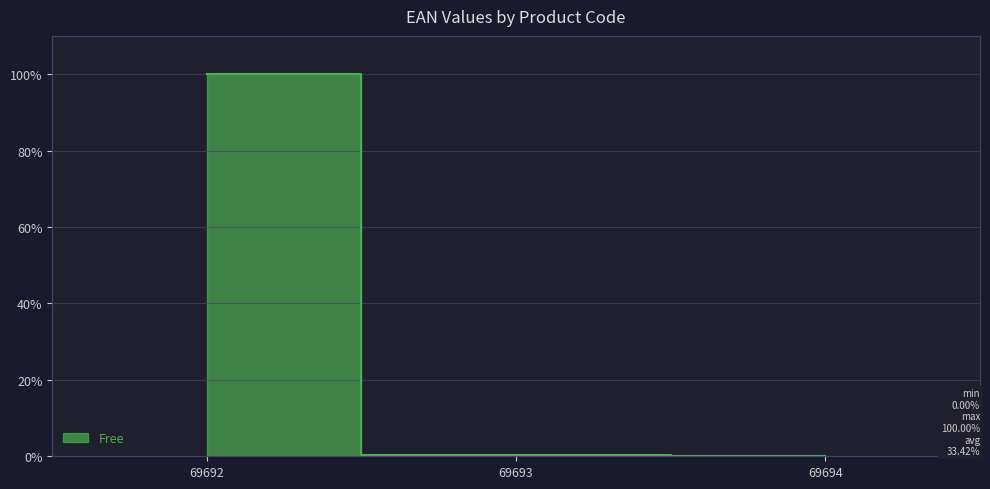

Reading right to left, what are all the values shown in this chart?

0.0	0.3	100.0